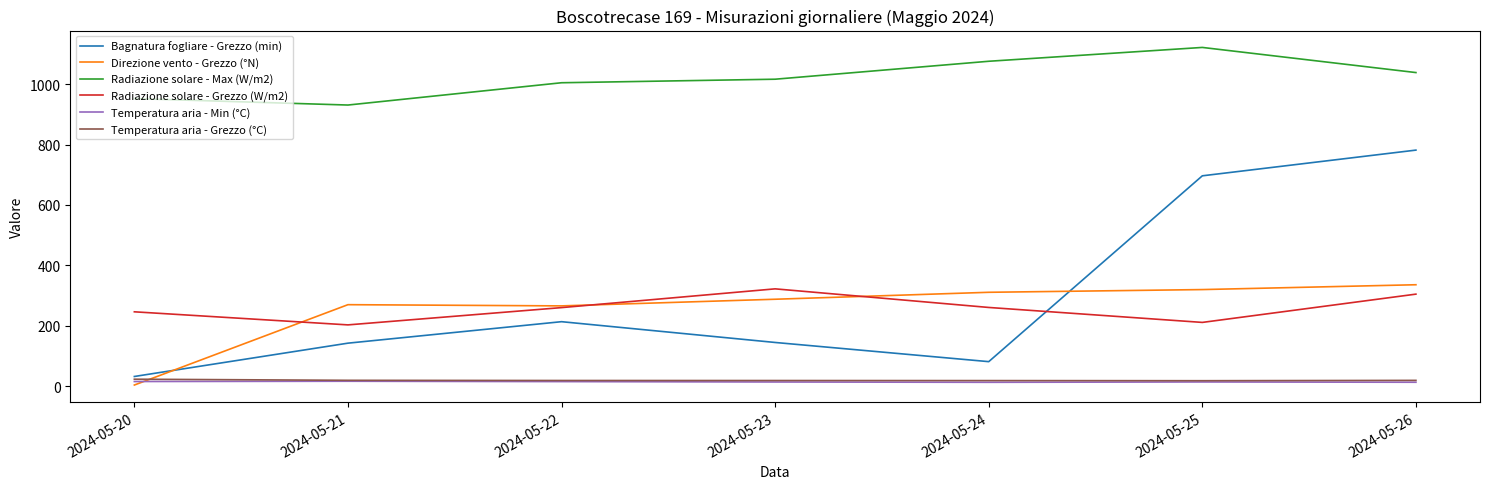

True or false: Temperatura aria - Grezzo (°C) and Radiazione solare - Max (W/m2) cross at least once.

False